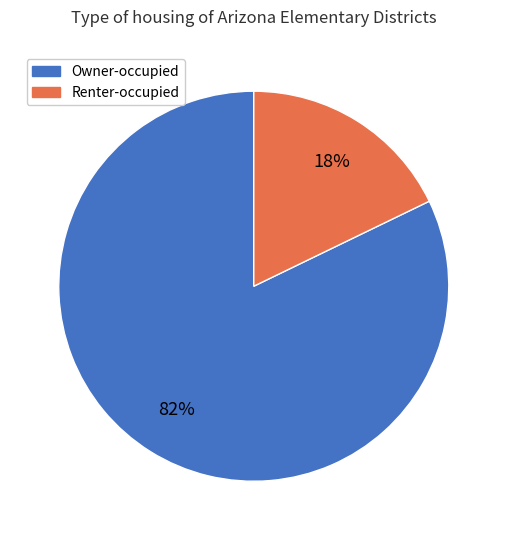

To the nearest percent, what is the average slice percentage?

50%